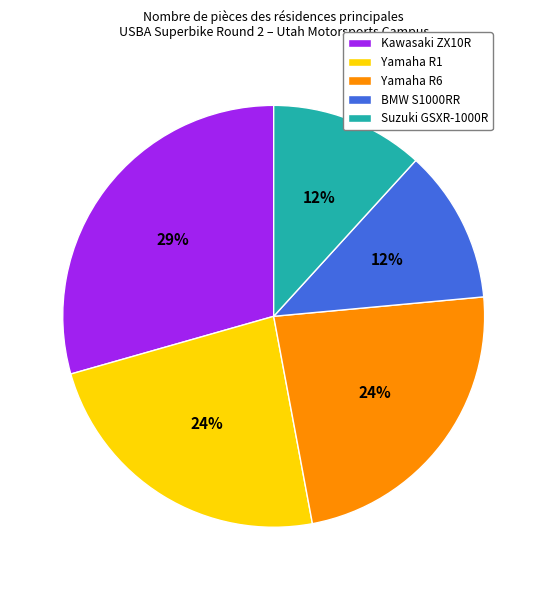

Combined, do Suzuki GSXR-1000R and Yamaha R6 account for over 50%?

No